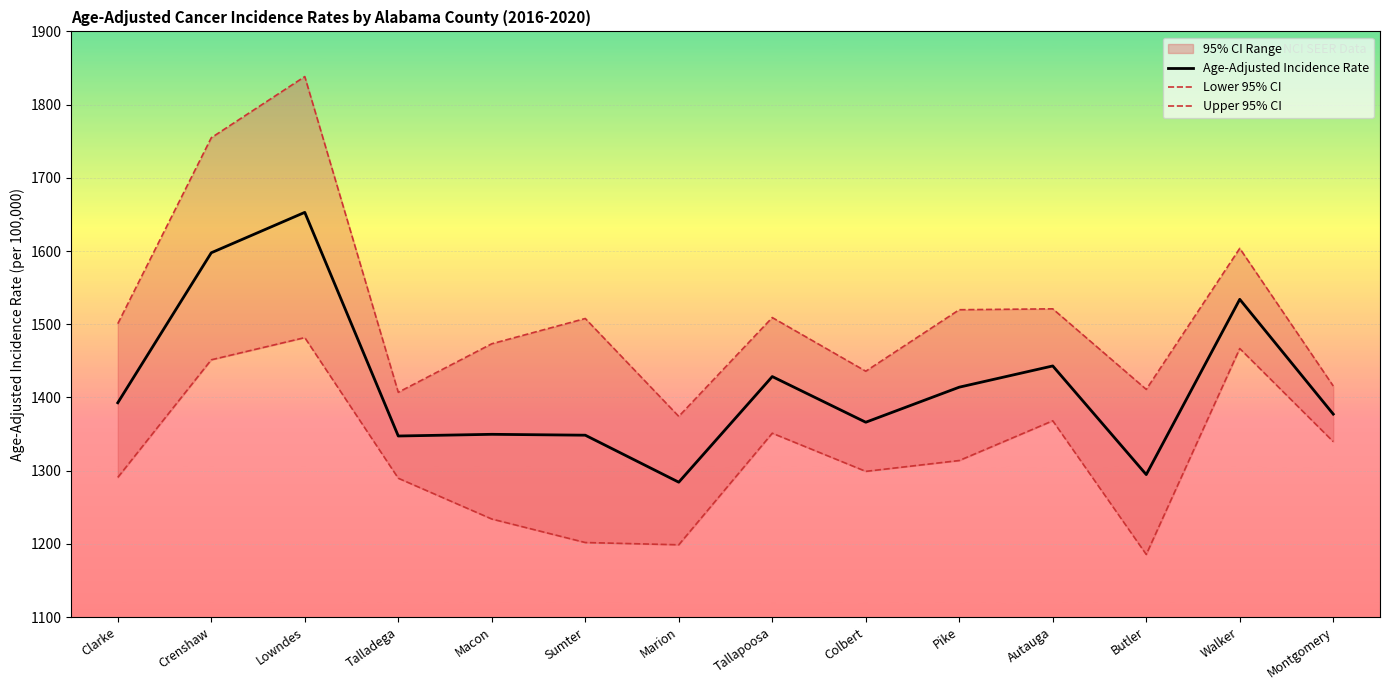

What is the difference between the highest and lowest values at Pike?

206.0